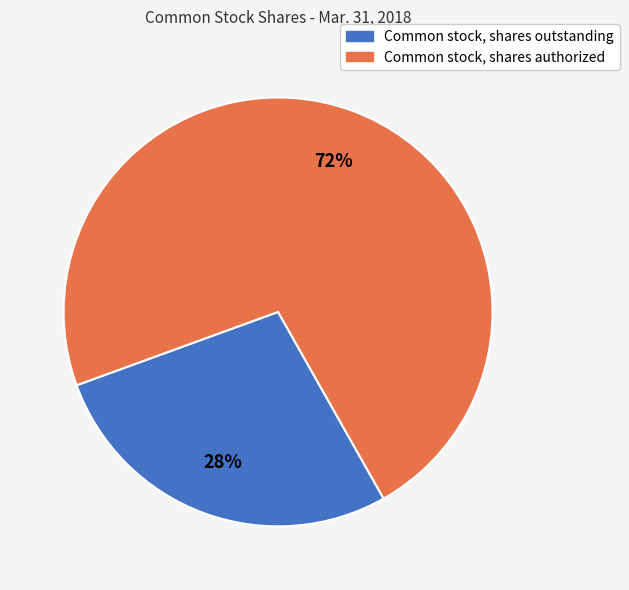

Approximately how many times larger is the value at Common stock, shares authorized compared to Common stock, shares outstanding?

2.6